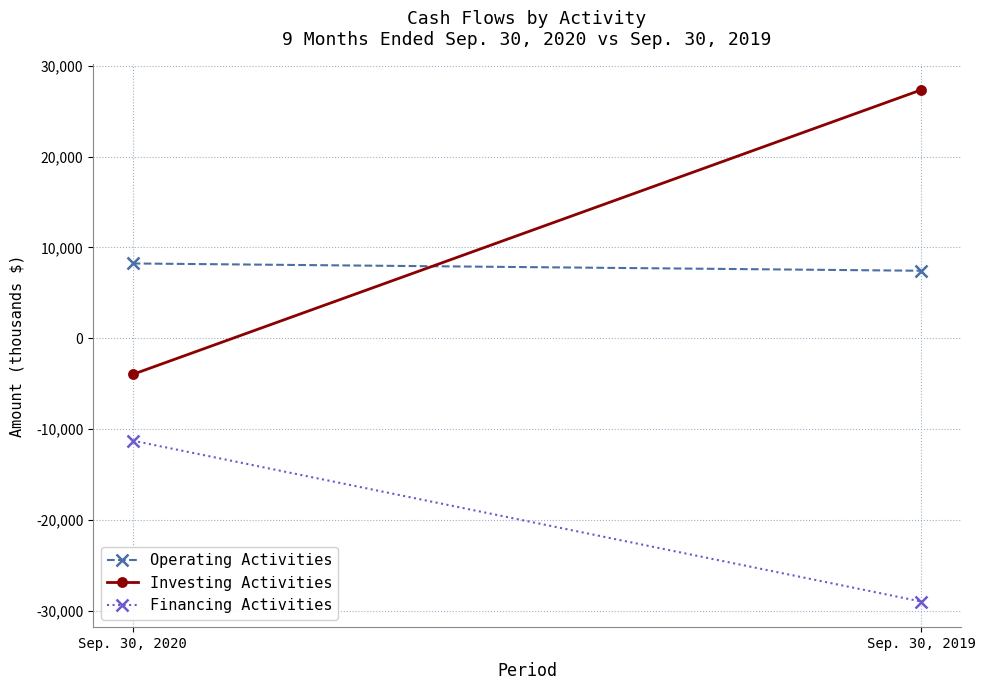

Is the value of Investing Activities at Sep. 30, 2020 greater than the value of Financing Activities at Sep. 30, 2020?

Yes